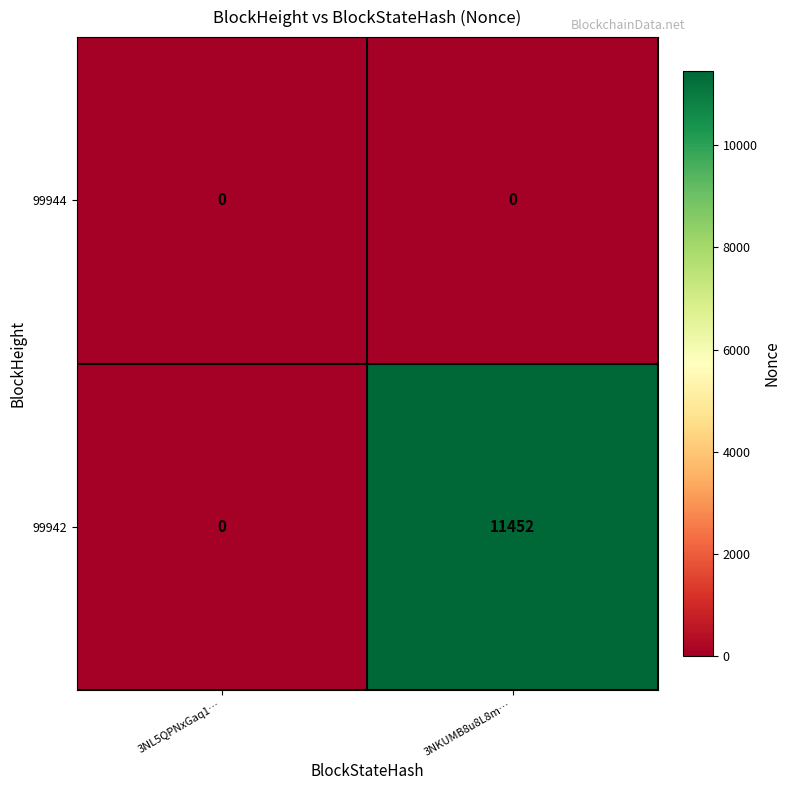

Reading right to left, what are all the values shown in this chart?

99944: 3NKUMB8u8L8m…=0	3NL5QPNxGaq1…=0
99942: 3NKUMB8u8L8m…=11452	3NL5QPNxGaq1…=0